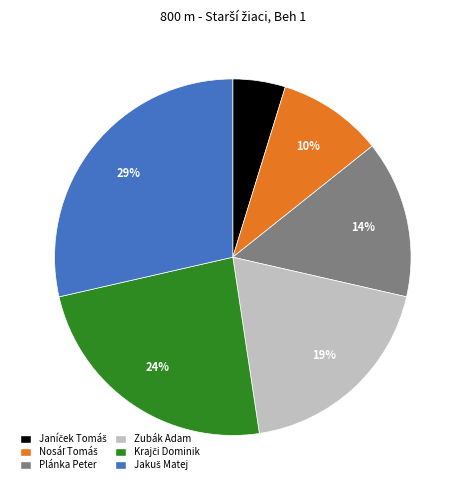

To the nearest percent, what is the average slice percentage?

17%